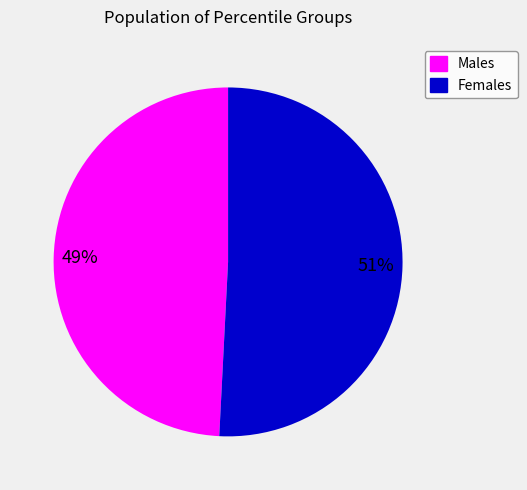

Count the number of slices in the pie.

2